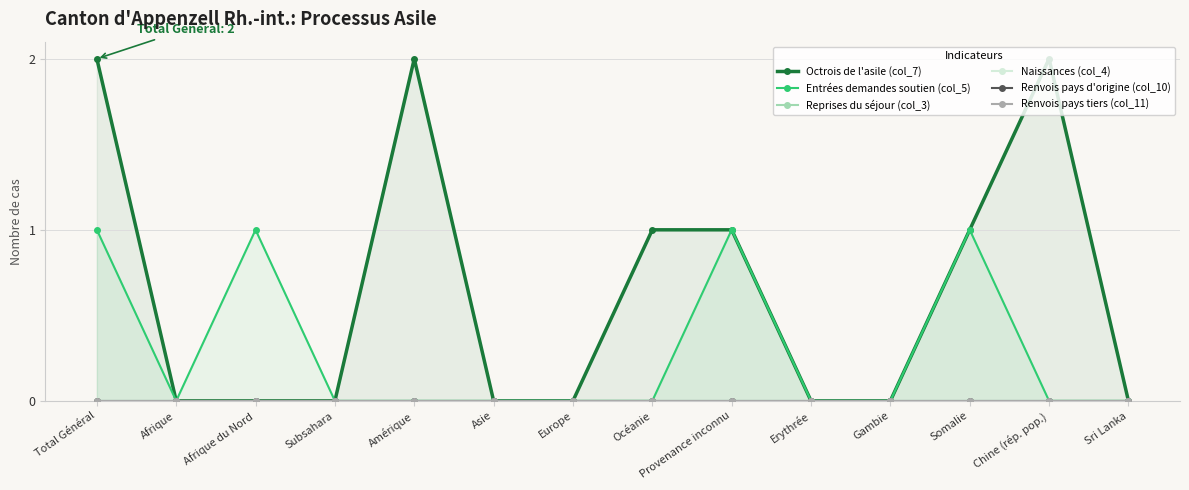

True or false: Reprises du séjour (col_3) and Naissances (col_4) intersect in this chart.

False